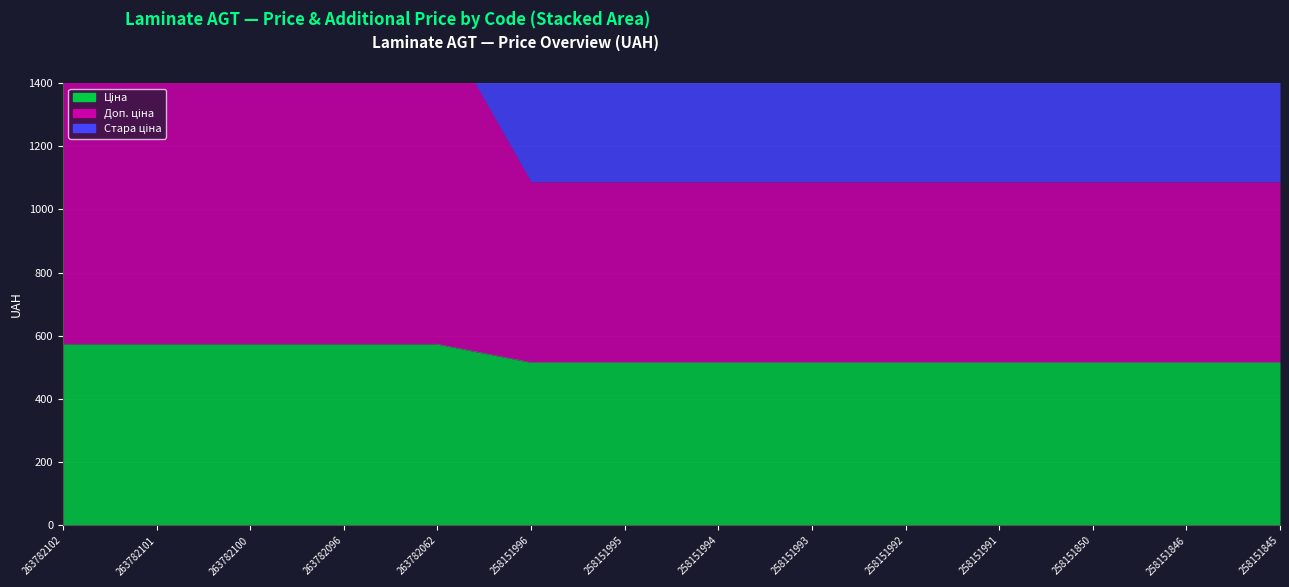

Which series has the largest total across all categories?

Доп. ціна